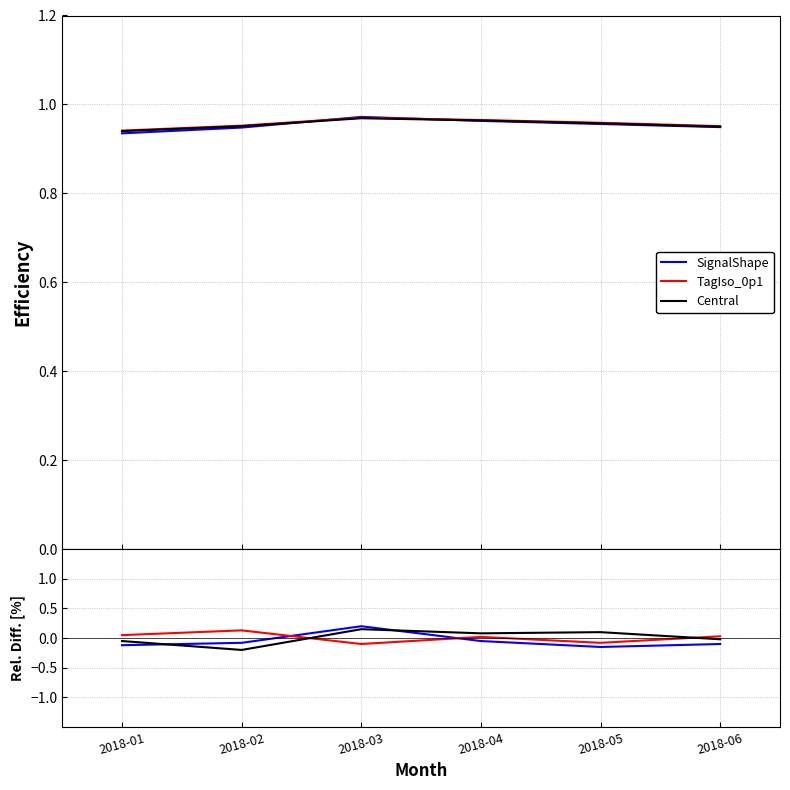

In TagIso_0p1, how many points are lower than both neighbors (excluding endpoints)?

2